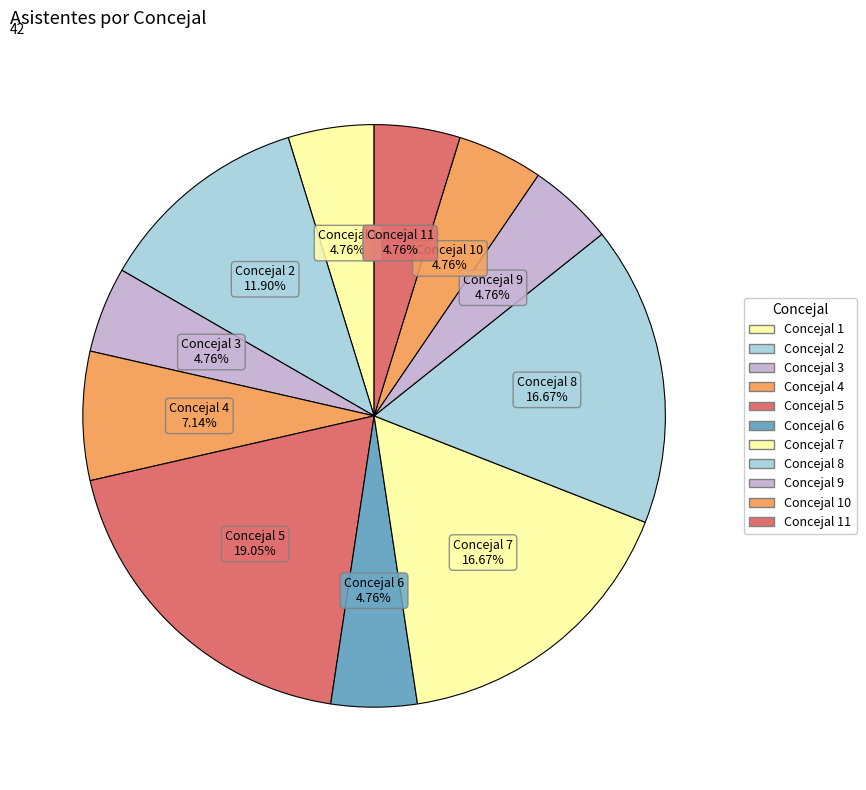

How many slices are in this pie chart?

11